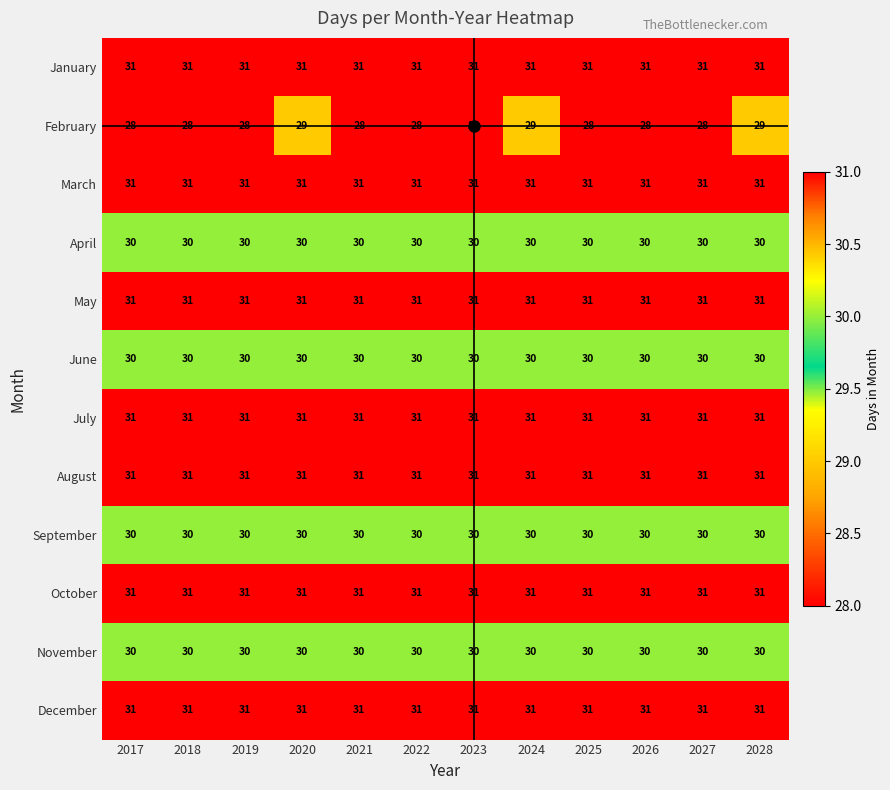

What is the sum of the May values at 2026 and 2017?

62